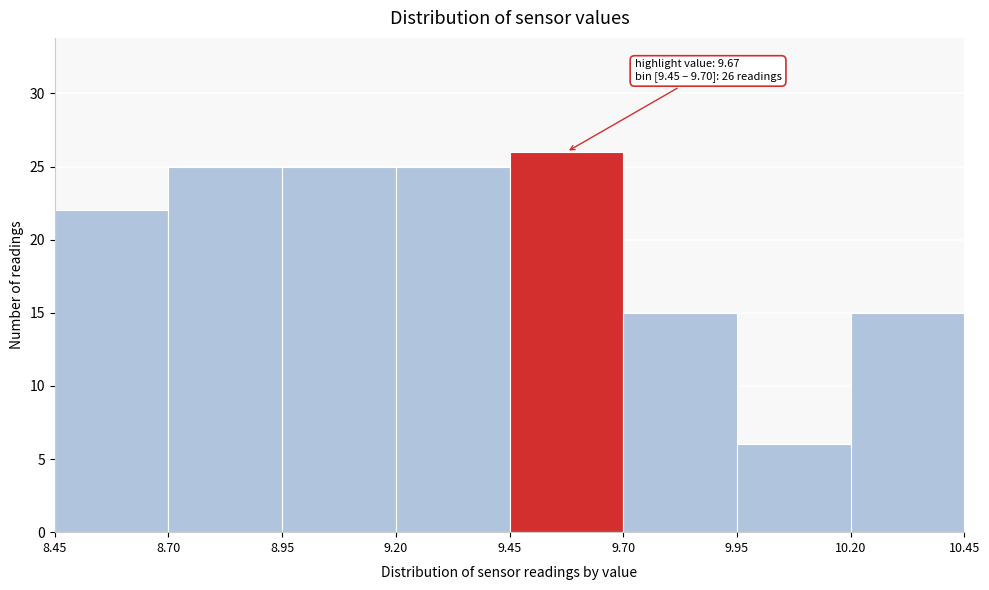

Over which range of the x-axis is the bar tallest?

9.45 to 9.70